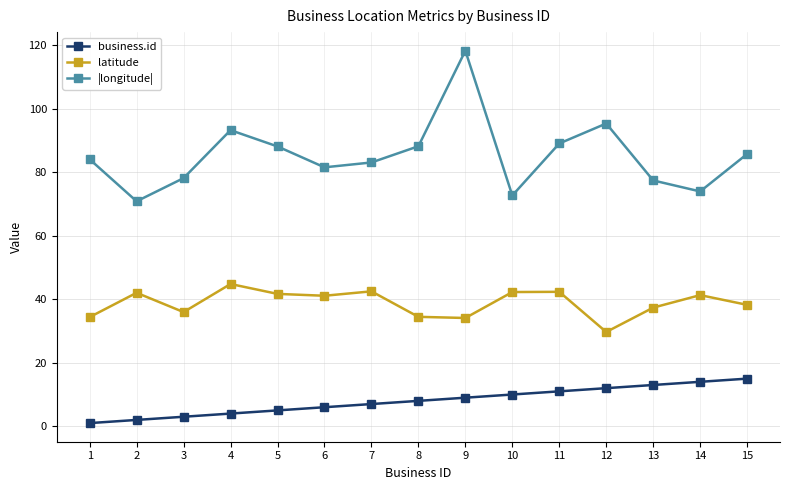

The value of business.id at 4 is 4.0. True or false?

True